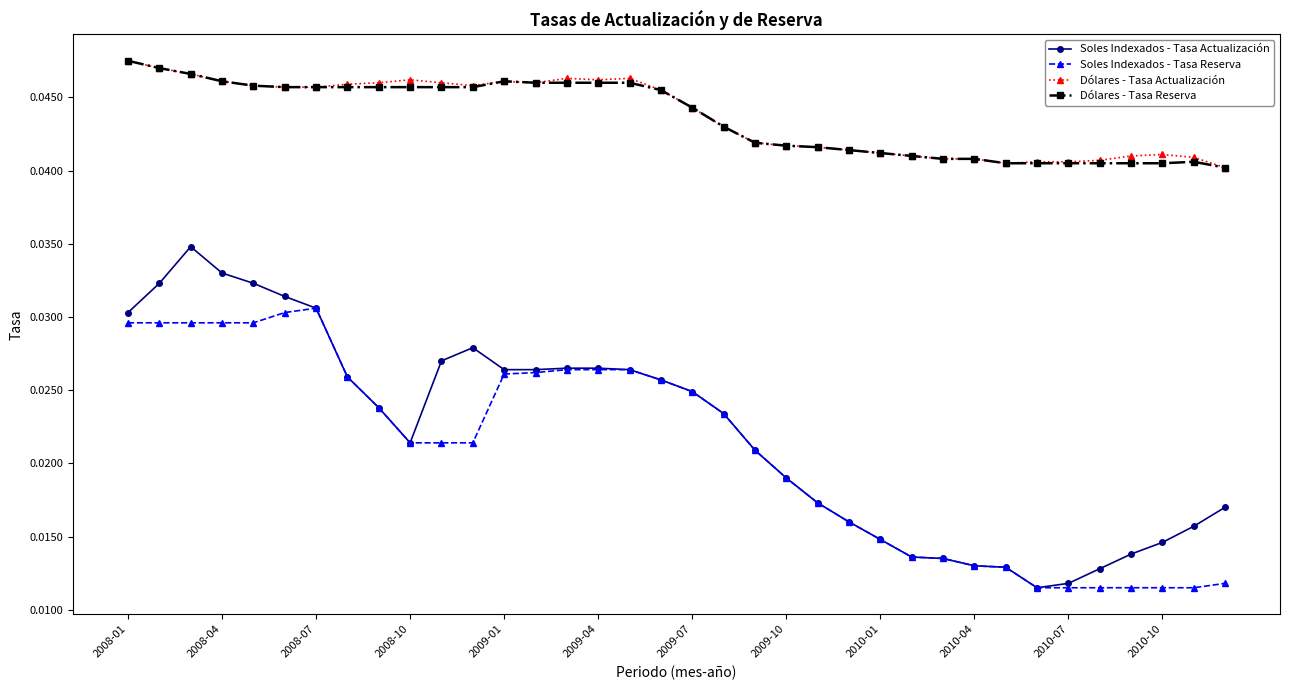

True or false: Soles Indexados - Tasa Reserva and Dólares - Tasa Reserva intersect in this chart.

False